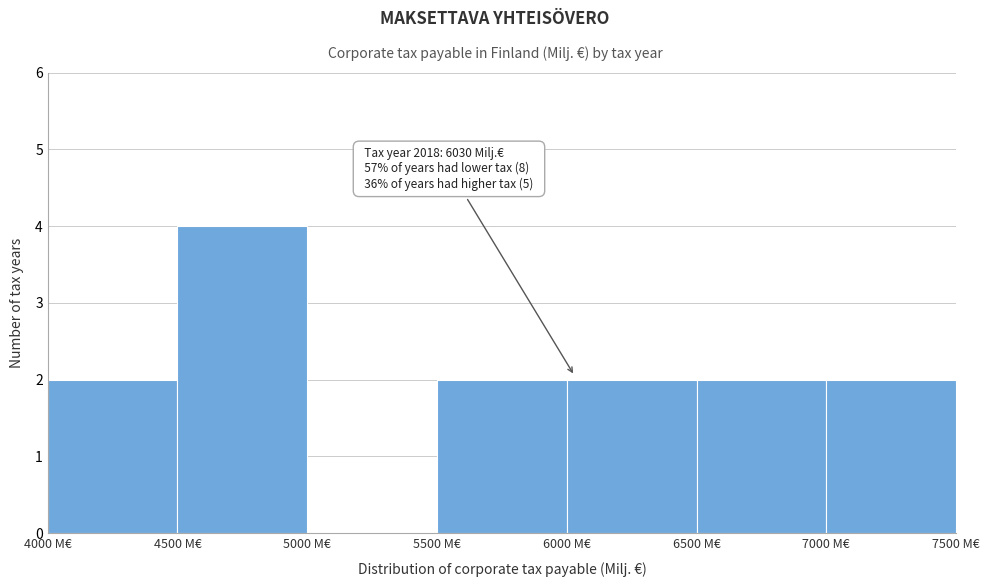

Over which range of the x-axis is the bar tallest?

4500 to 5000